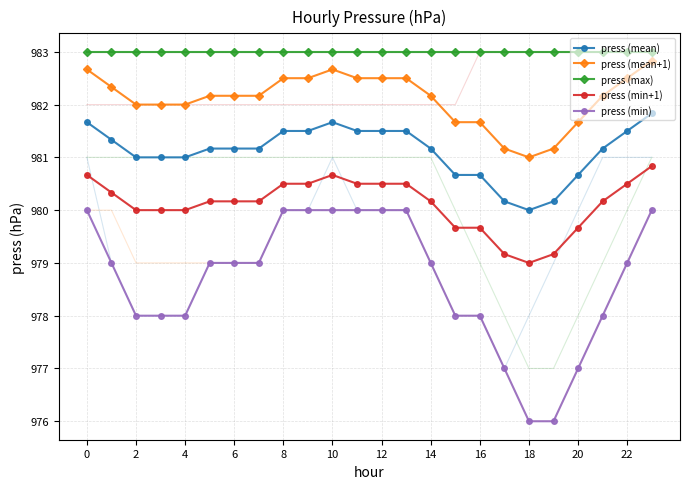

What is the minimum value for press (min)?

976.0